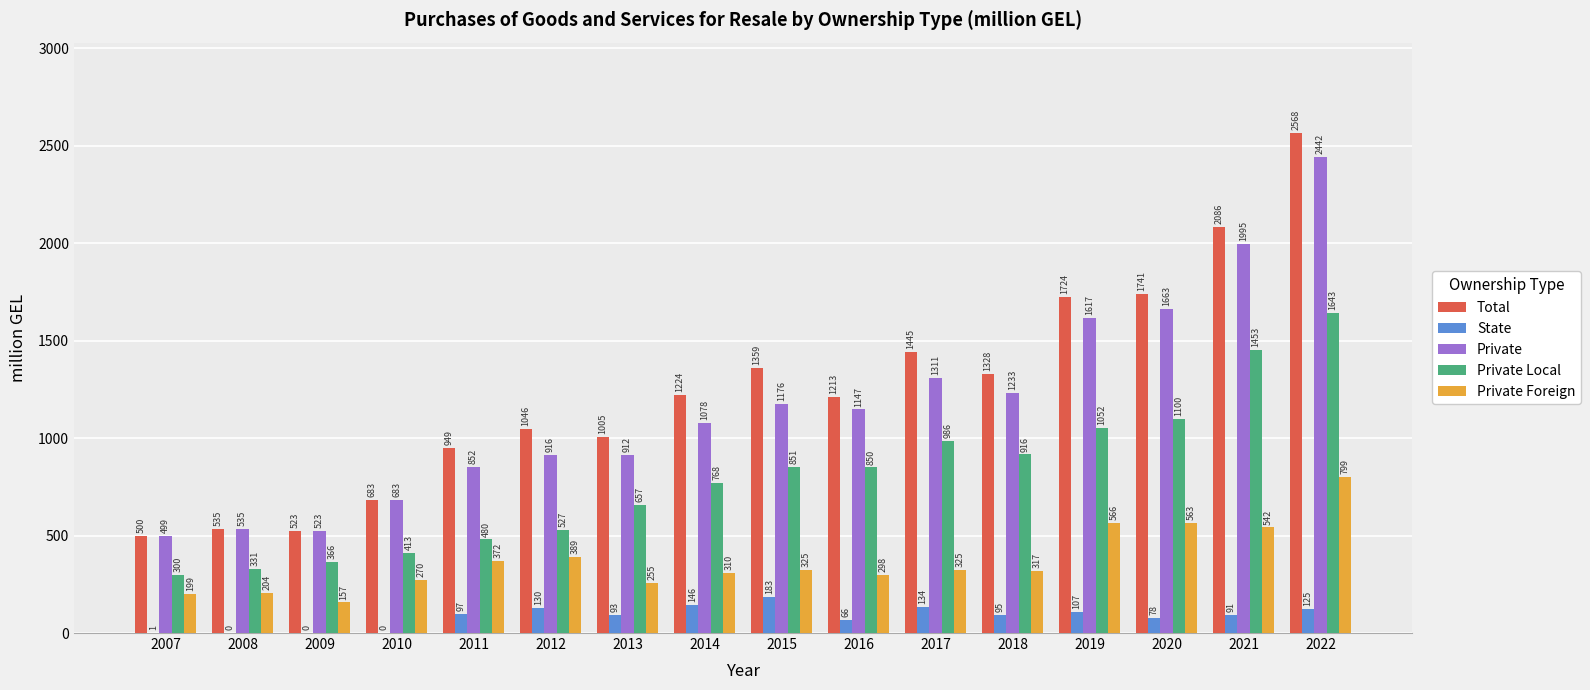

Where does the Private Foreign series first go above 324?

2011